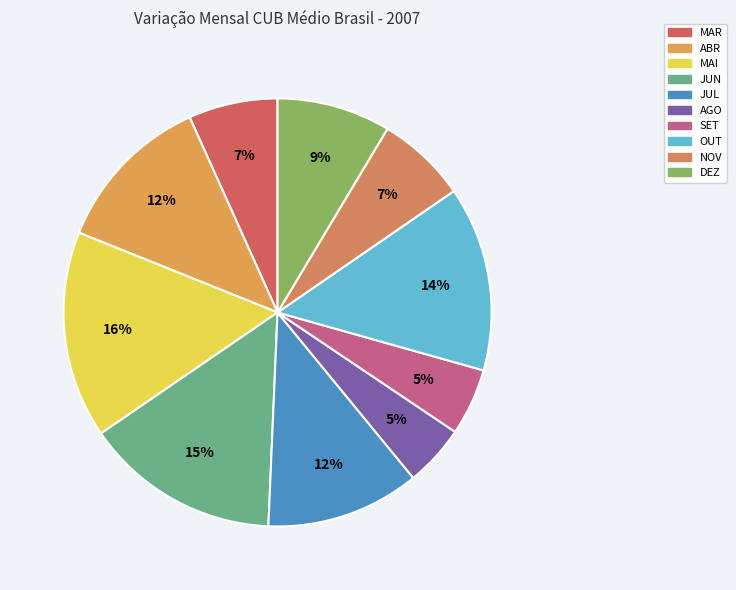

Count the number of slices in the pie.

10